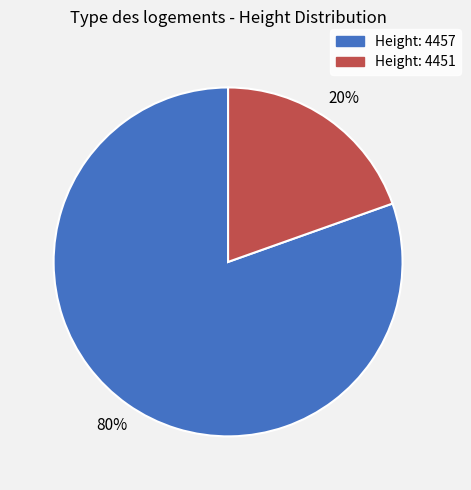

To the nearest percent, what is the average slice percentage?

50%